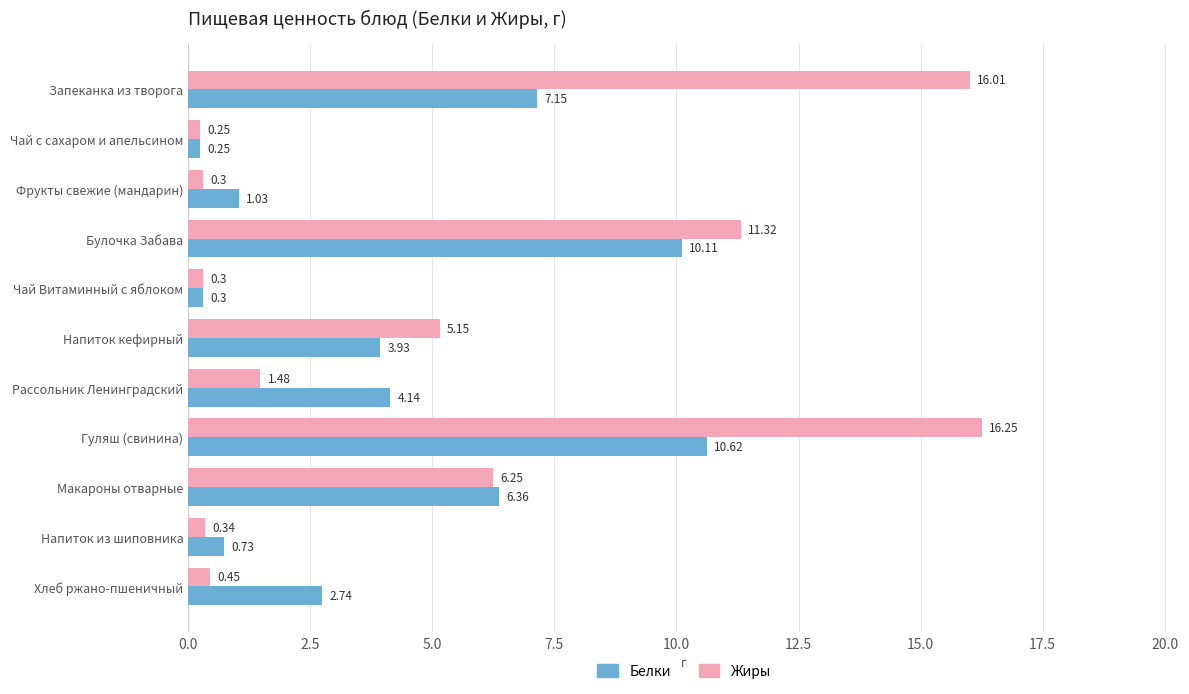

What is the difference between the Жиры values at Напиток кефирный and Макароны отварные?

1.1